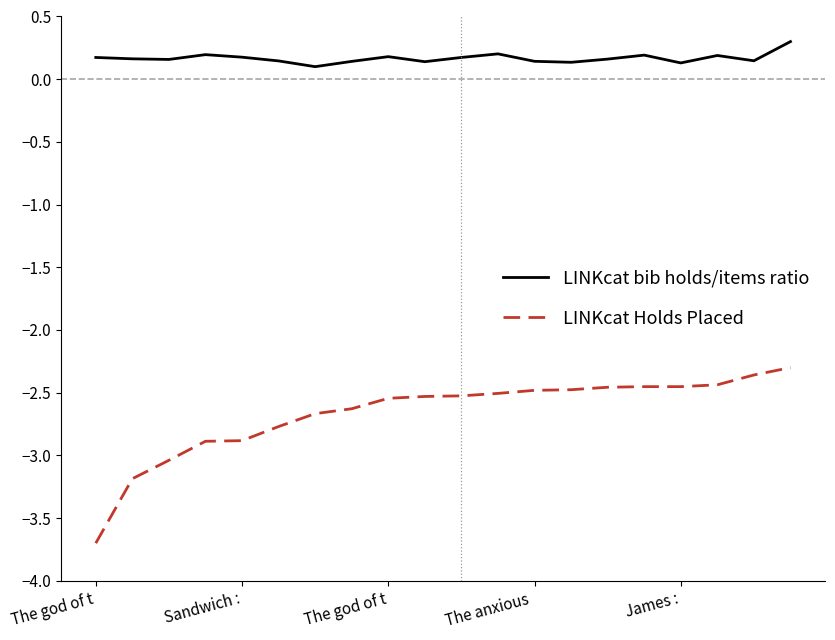

What is the greatest value displayed?

0.3